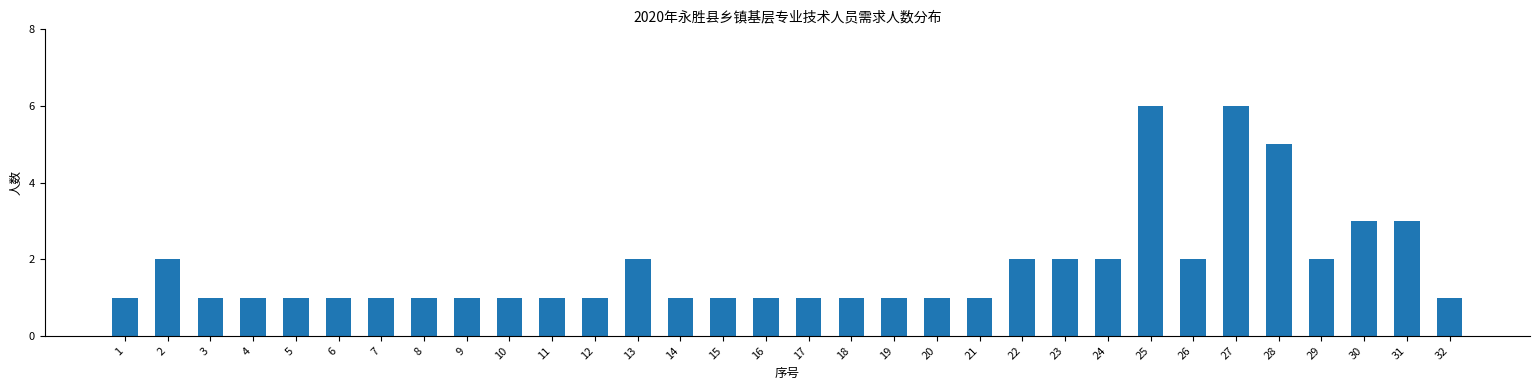

What is the greatest value displayed?

6